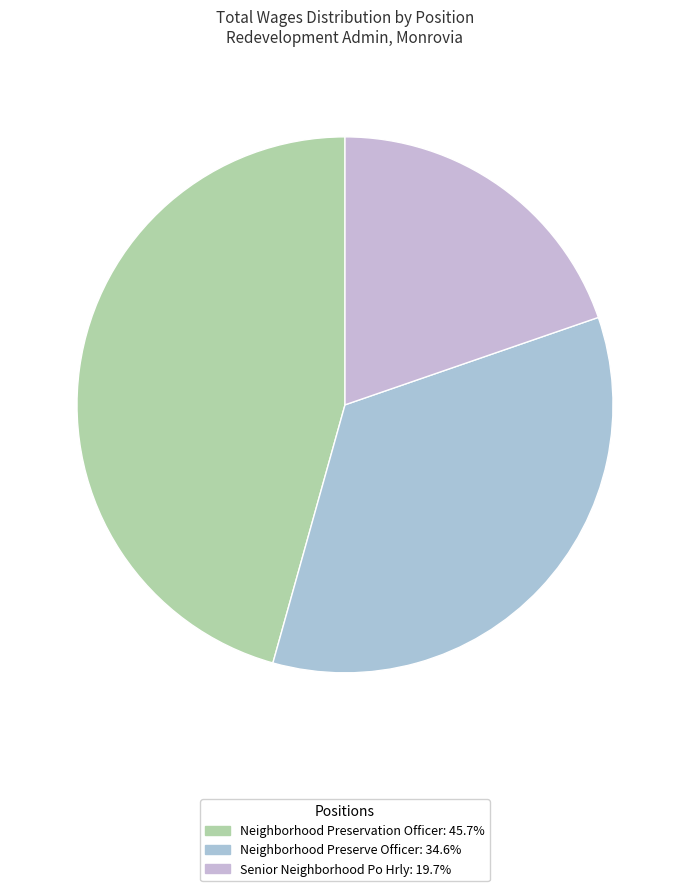

Does Neighborhood Preserve Officer represent more than half of the total?

No